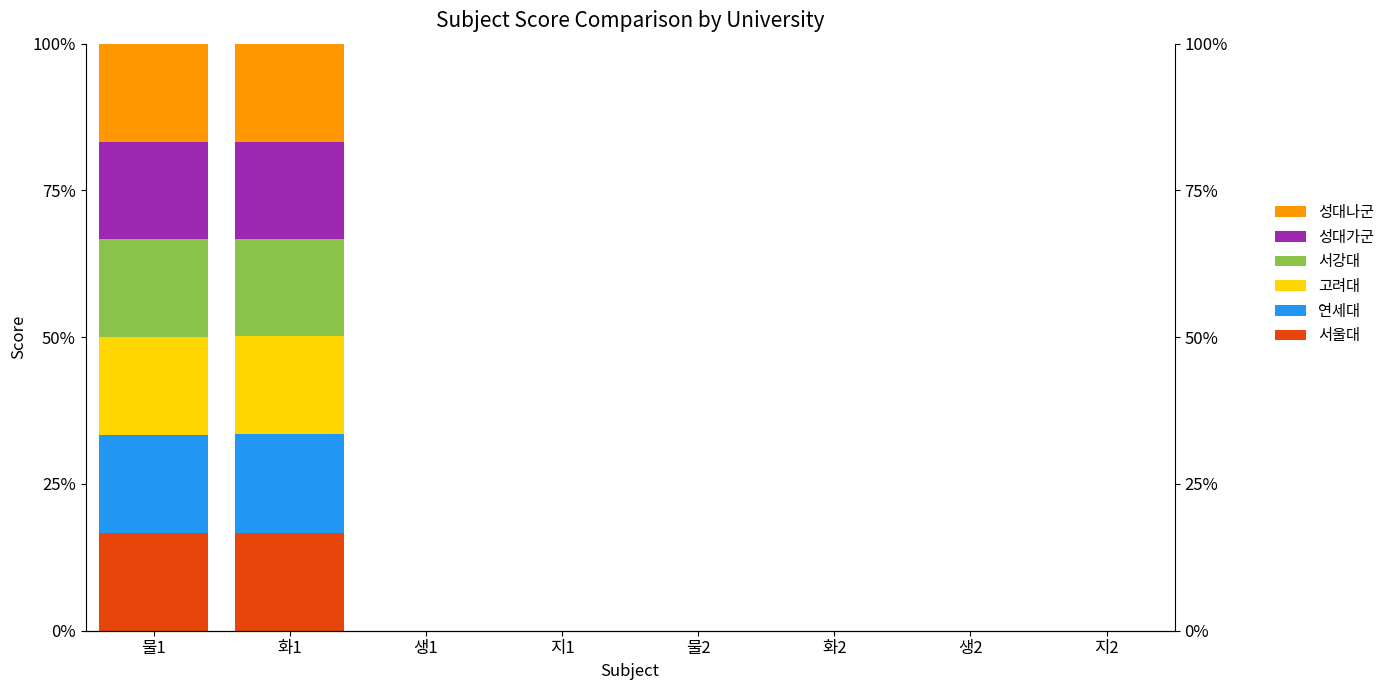

Reading right to left, list all the values displayed in this chart.

서울대: 0.0	0.0	0.0	0.0	0.0	0.0	16.7	16.7
연세대: 0.0	0.0	0.0	0.0	0.0	0.0	16.8	16.7
고려대: 0.0	0.0	0.0	0.0	0.0	0.0	16.7	16.7
서강대: 0.0	0.0	0.0	0.0	0.0	0.0	16.5	16.6
성대가군: 0.0	0.0	0.0	0.0	0.0	0.0	16.7	16.7
성대나군: 0.0	0.0	0.0	0.0	0.0	0.0	16.7	16.7